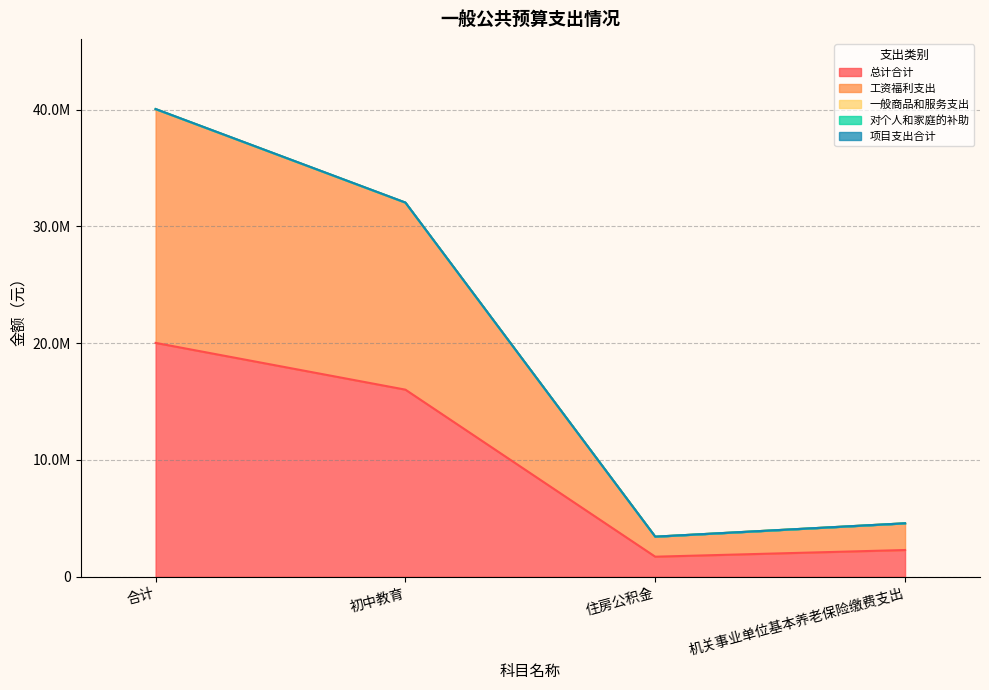

List the labels in order of 总计合计 value, largest first.

合计, 初中教育, 机关事业单位基本养老保险缴费支出, 住房公积金